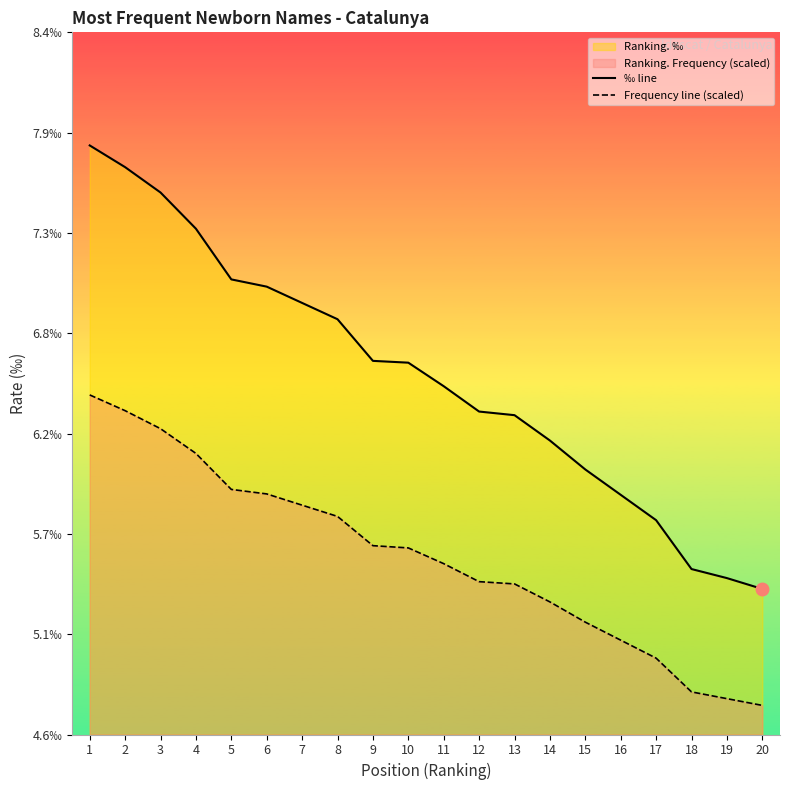

What is the value of the ‰ line point at the 10th from the left?

6.6